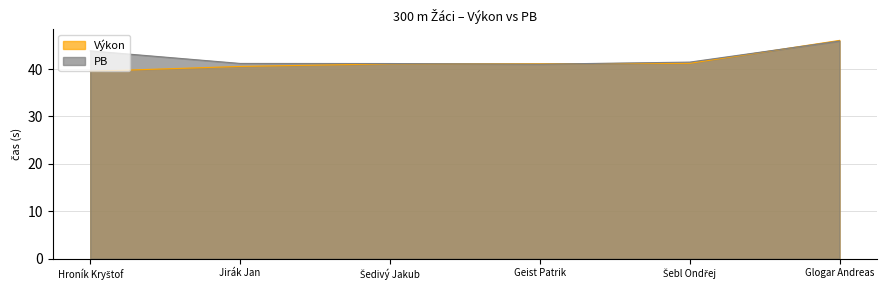

What is the approximate value of Výkon at Šebl Ondřej?

41.2